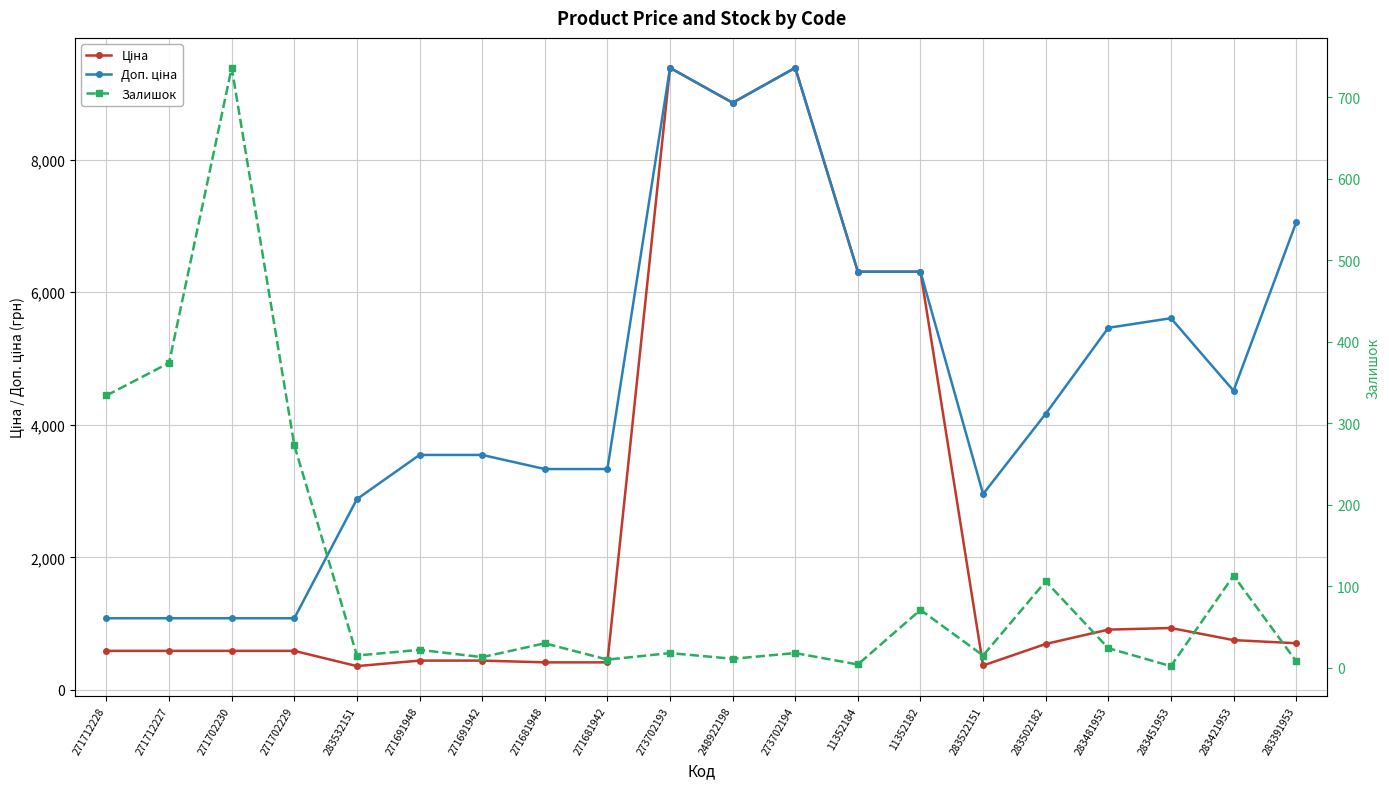

Which series has the widest spread of values?

Ціна